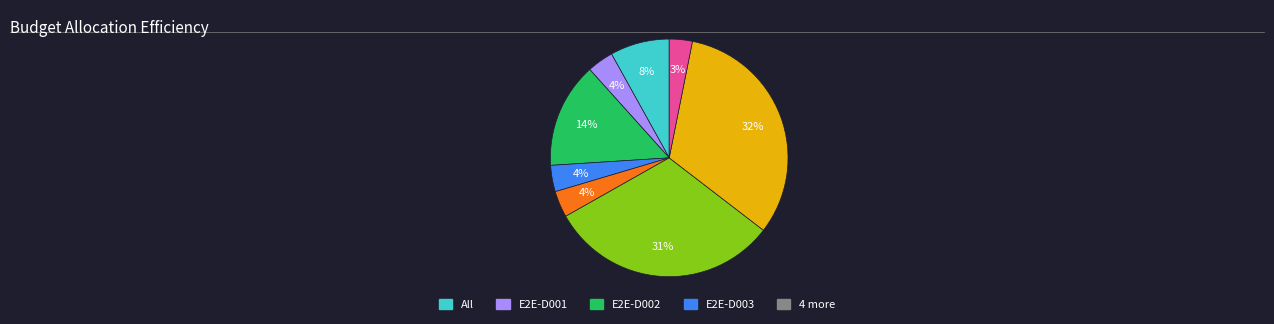

How many segments does this pie chart have?

8